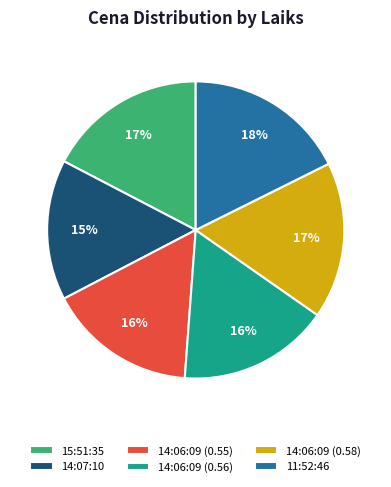

To the nearest percent, what portion does 14:06:09 (0.58) represent?

17%